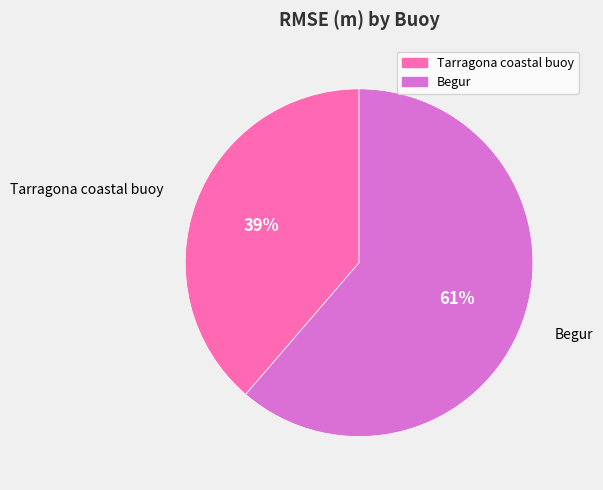

Does Begur represent more than half of the total?

Yes